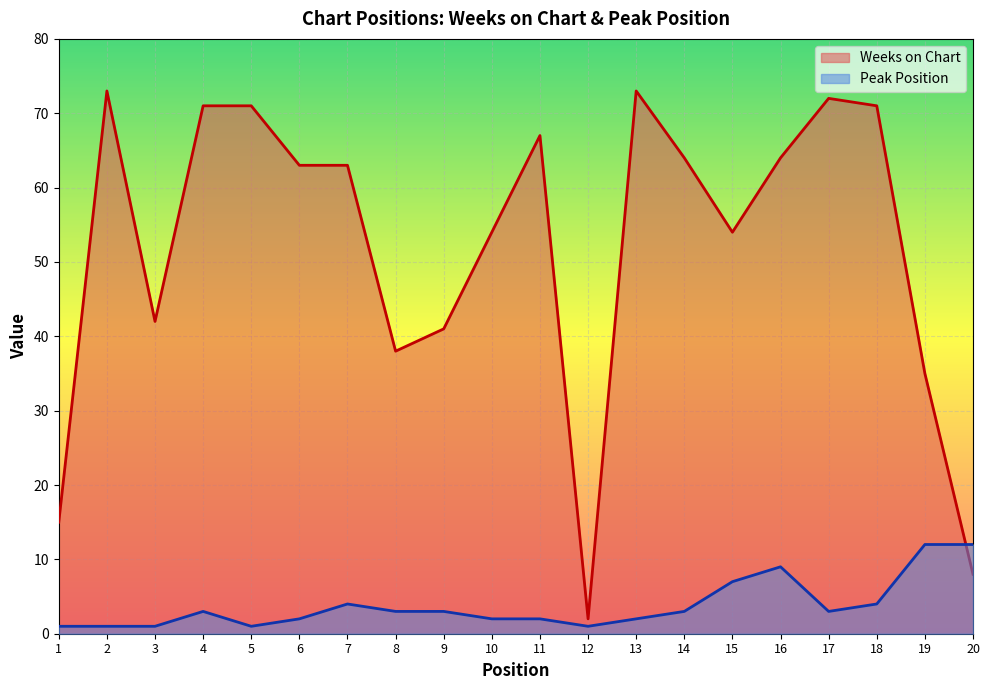

How many intersections are there between Peak Position and Weeks on Chart?

1